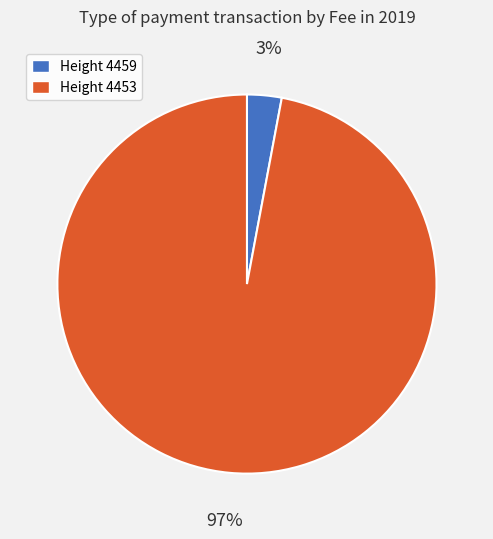

What is the majority slice?

Height 4453